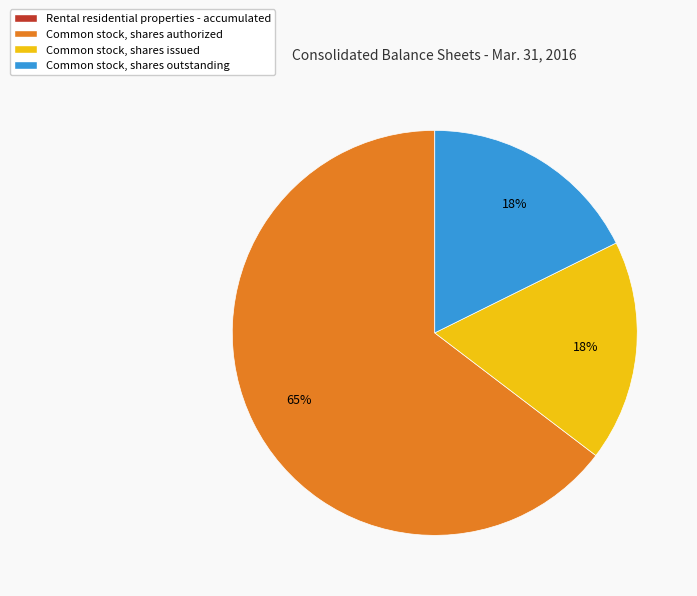

Which category has the biggest portion of the pie?

Common stock, shares authorized